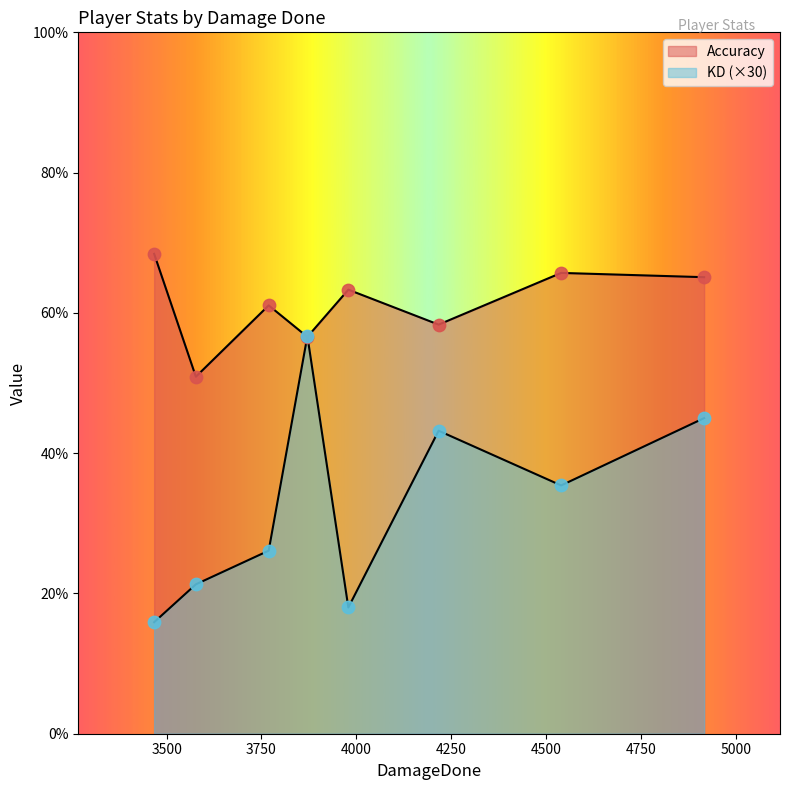

Which series reaches the maximum Y coordinate?

Accuracy